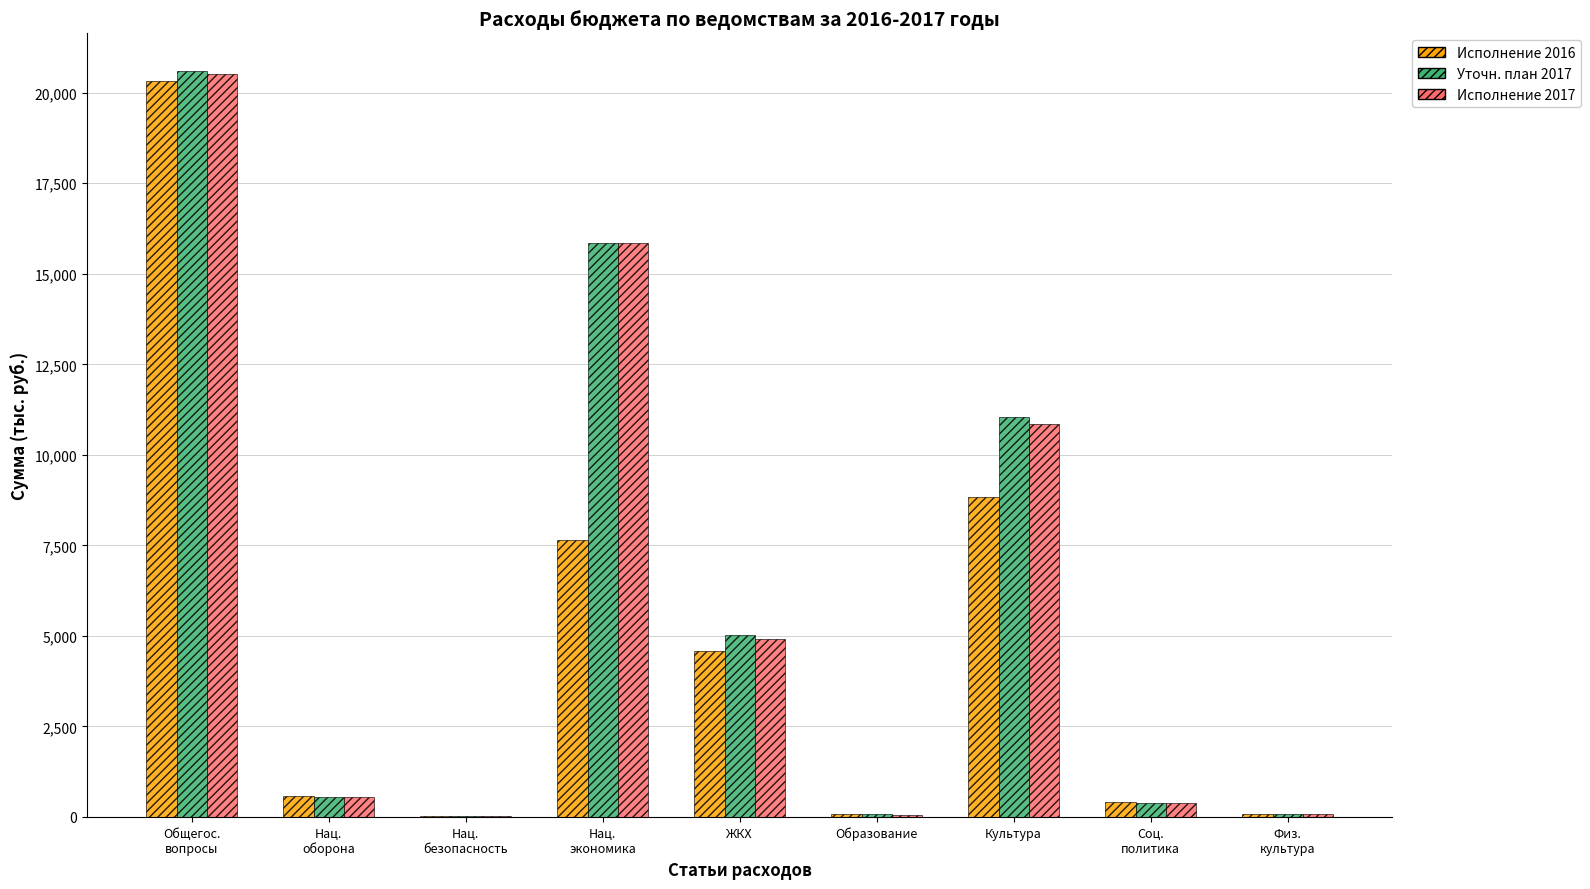

Is the value of Уточн. план 2017 at Соц.
политика greater than the value of Исполнение 2016 at Нац.
оборона?

No